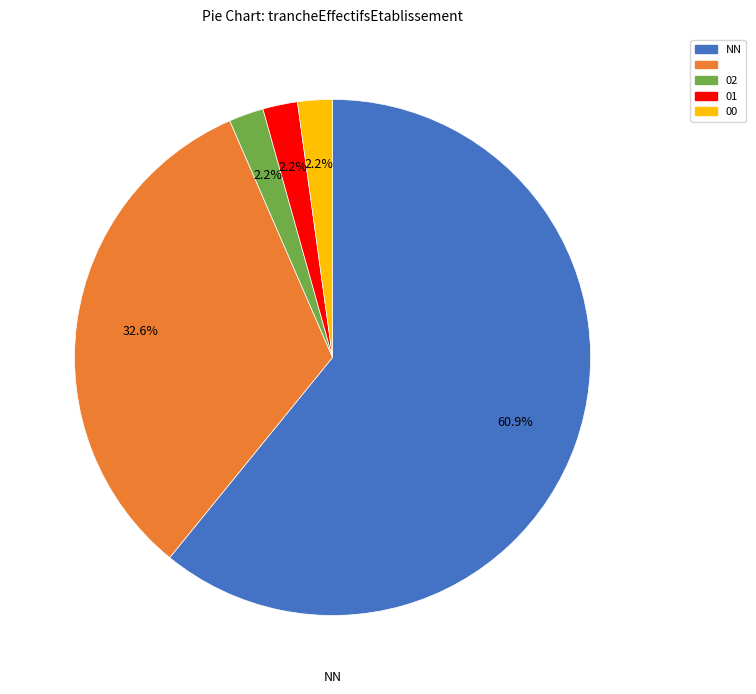

Is there any slice that represents more than half of the pie?

Yes